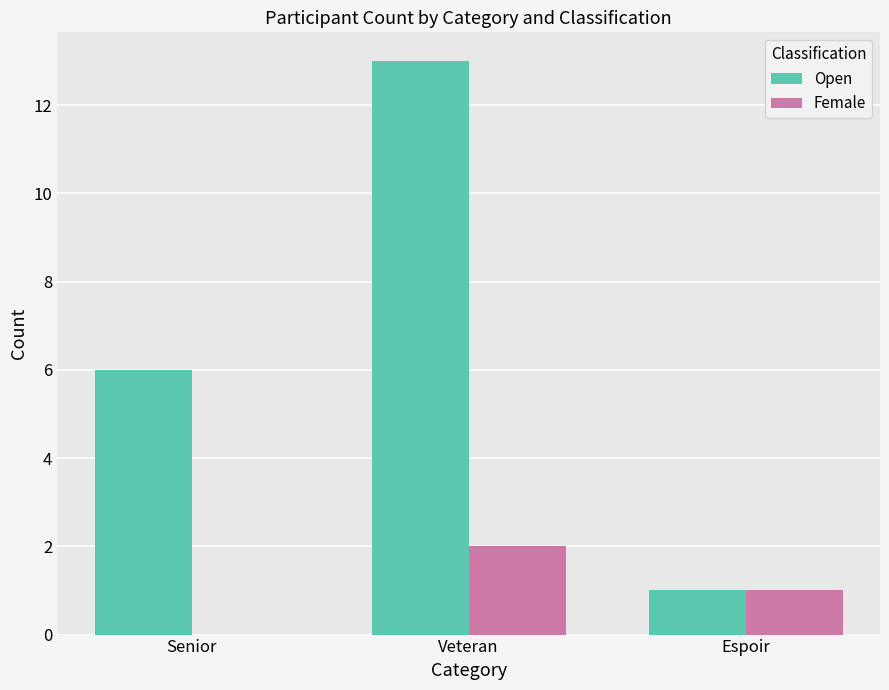

At which label is Open closest to 7?

Senior